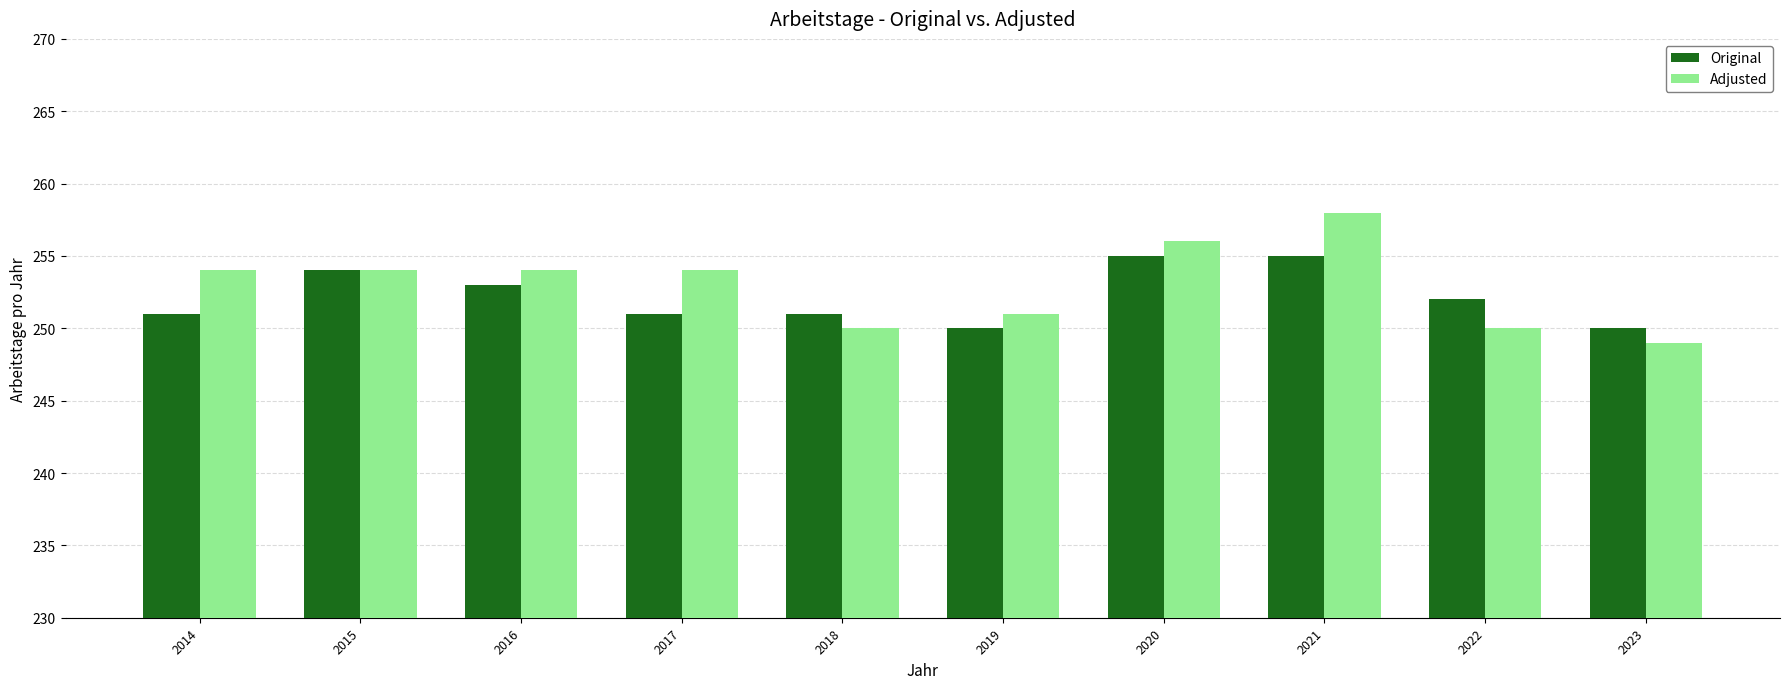

How many values in the Original series are below 252?

5